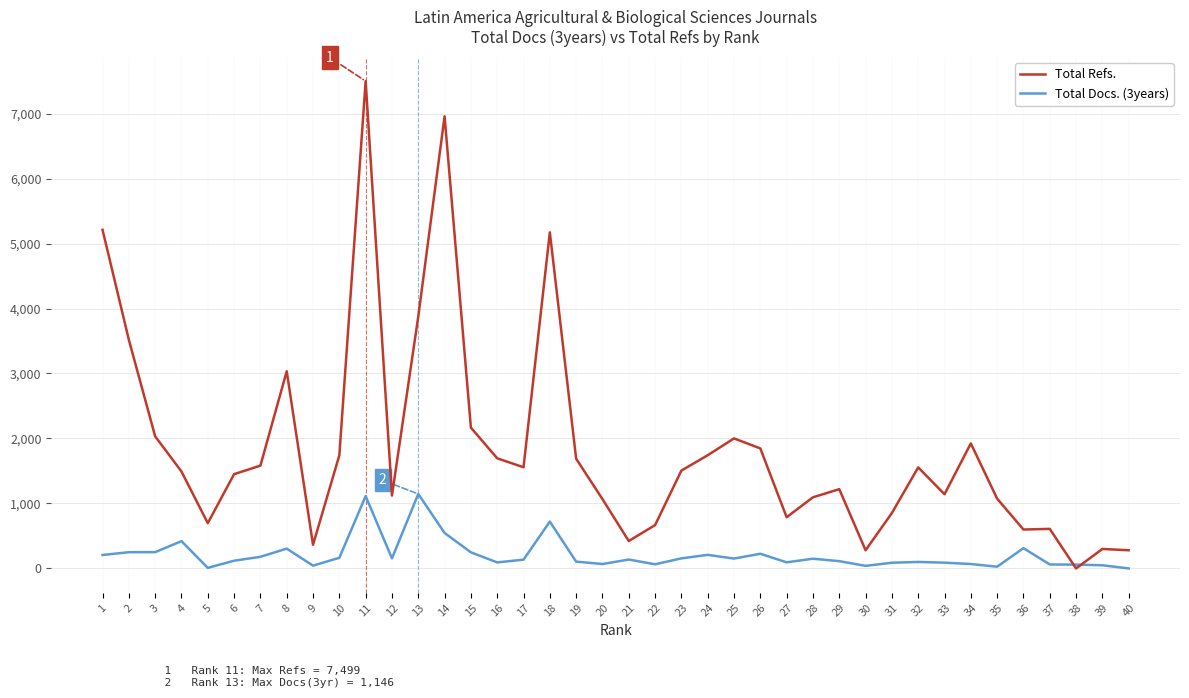

Which series has the widest spread of values?

Total Refs.